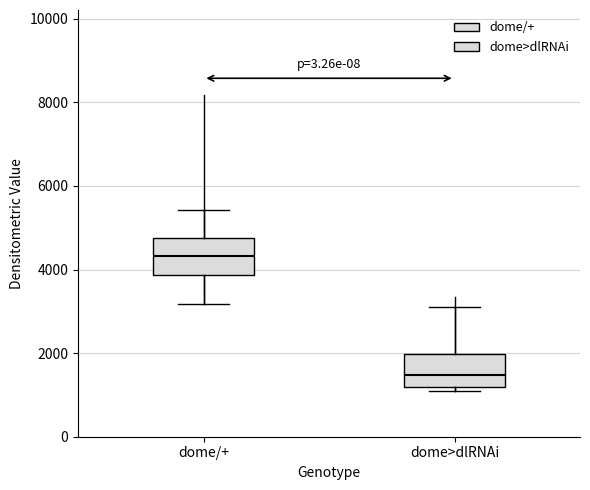

Reading left to right, read every box against the y-axis: the position of its median line, the range the box covers, and the ends of its whiskers. The values are not printed on the chart, so give them approximately, as read against the axis.

dome/+: median 4400, box 3800 to 4800, whiskers 3200 to 5400
dome>dlRNAi: median 1400, box 1200 to 2000, whiskers 1000 to 3200